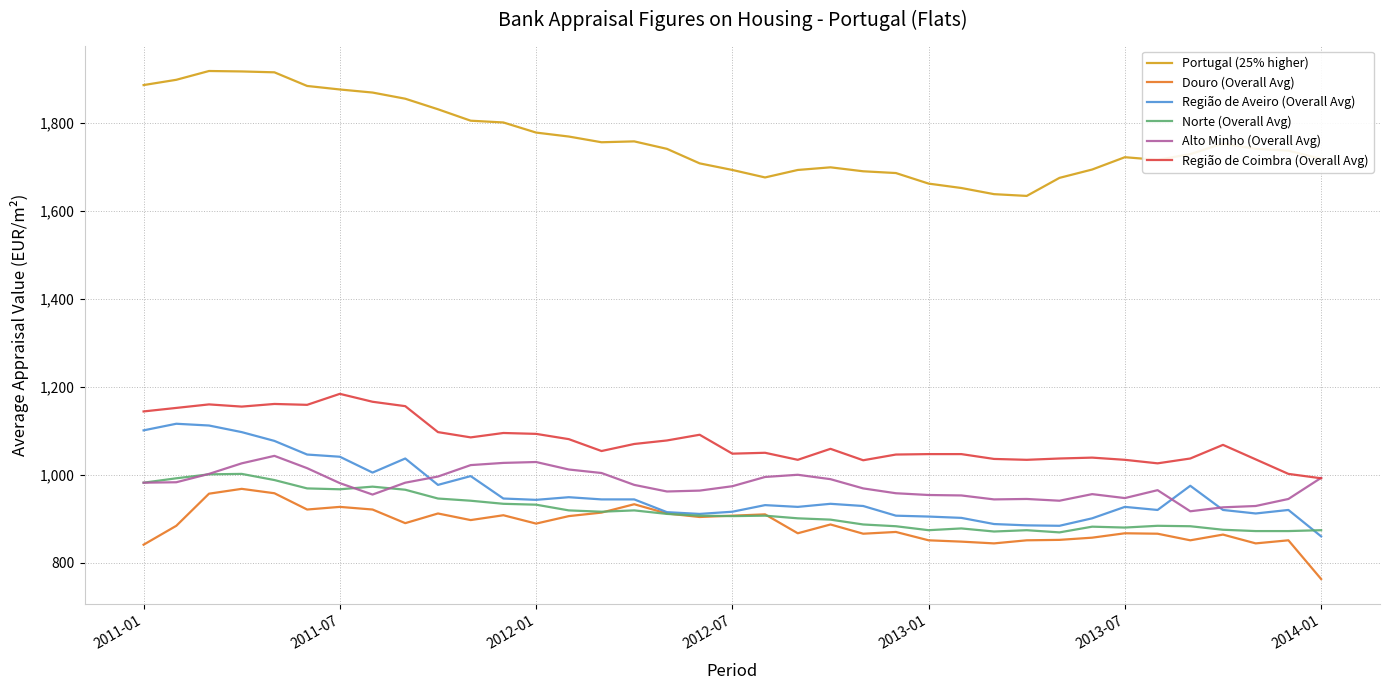

What is the minimum value shown in the chart?

763